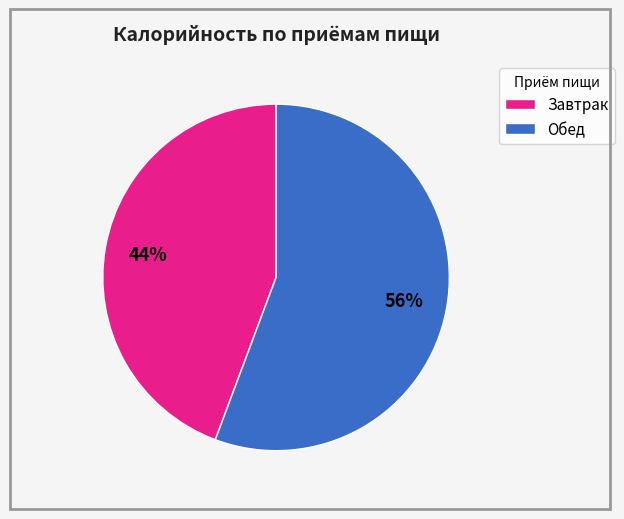

Rank the categories by value from lowest to highest.

Завтрак, Обед